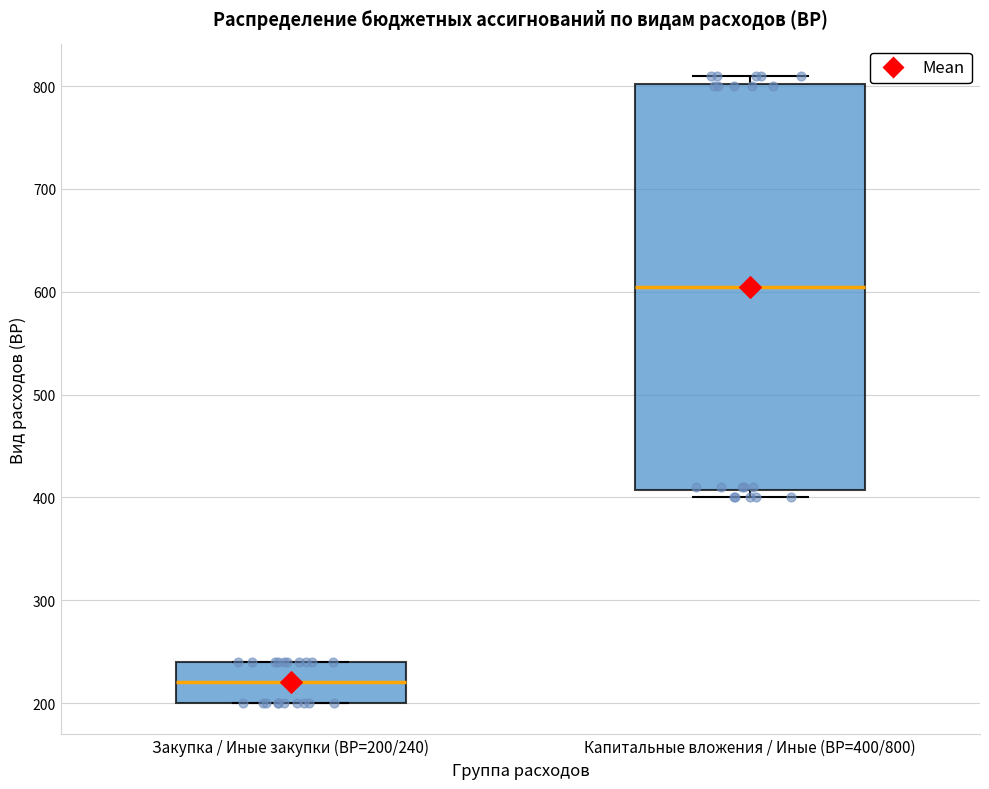

Where is the upper edge of the box for Закупка / Иные закупки (ВР=200/240) on the y-axis? The values are not printed on the chart, so give them approximately, as read against the axis.

240